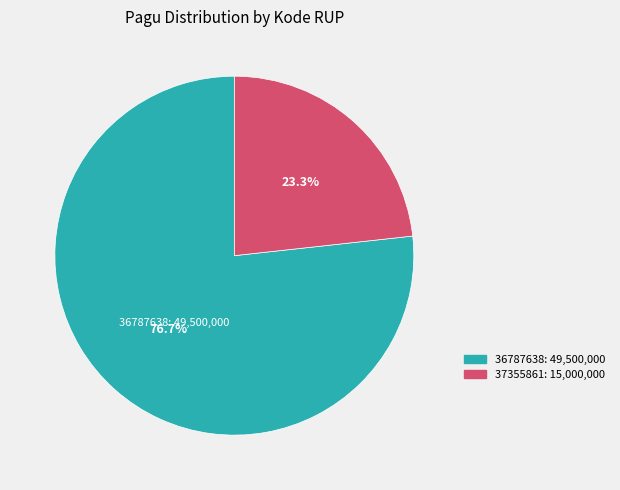

Count the number of slices in the pie.

2